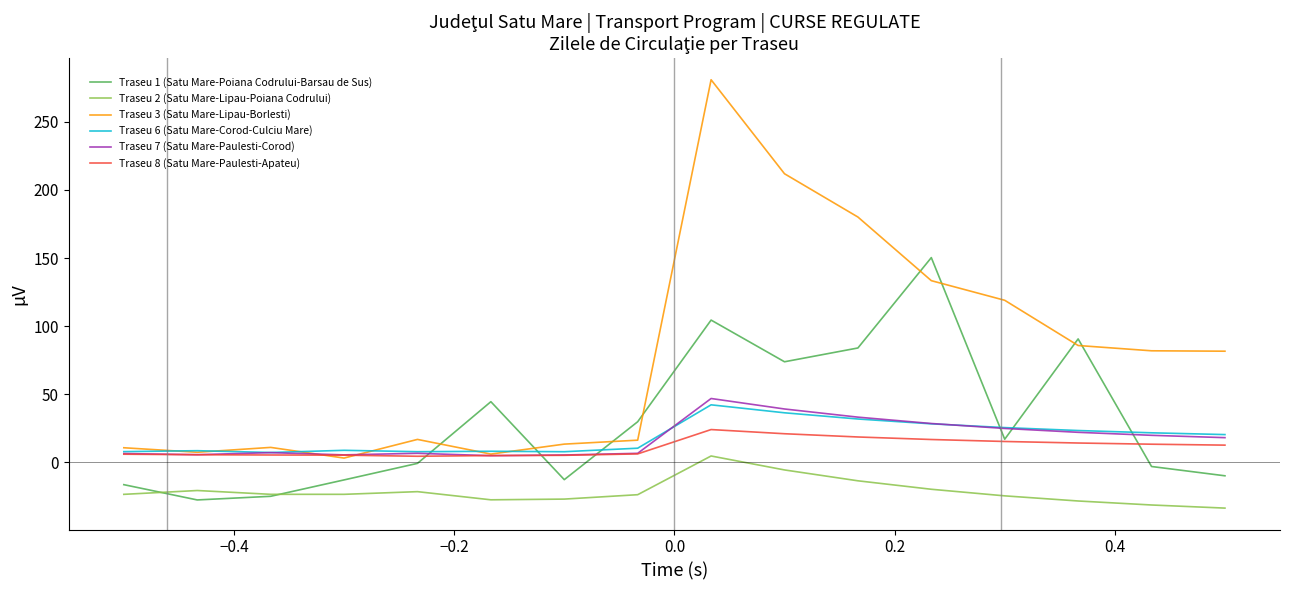

In Traseu 6 (Satu Mare-Corod-Culciu Mare), how many points are lower than both neighbors (excluding endpoints)?

3